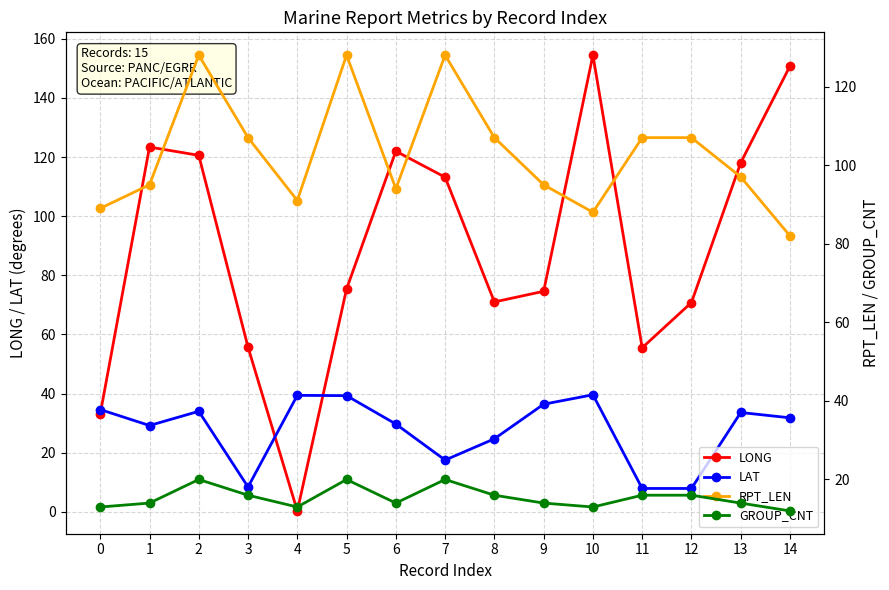

Where does the GROUP_CNT series first go above 14?

2